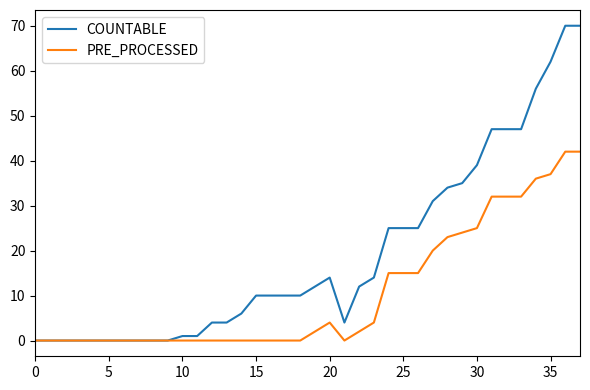

Which series has the largest total across all categories?

COUNTABLE